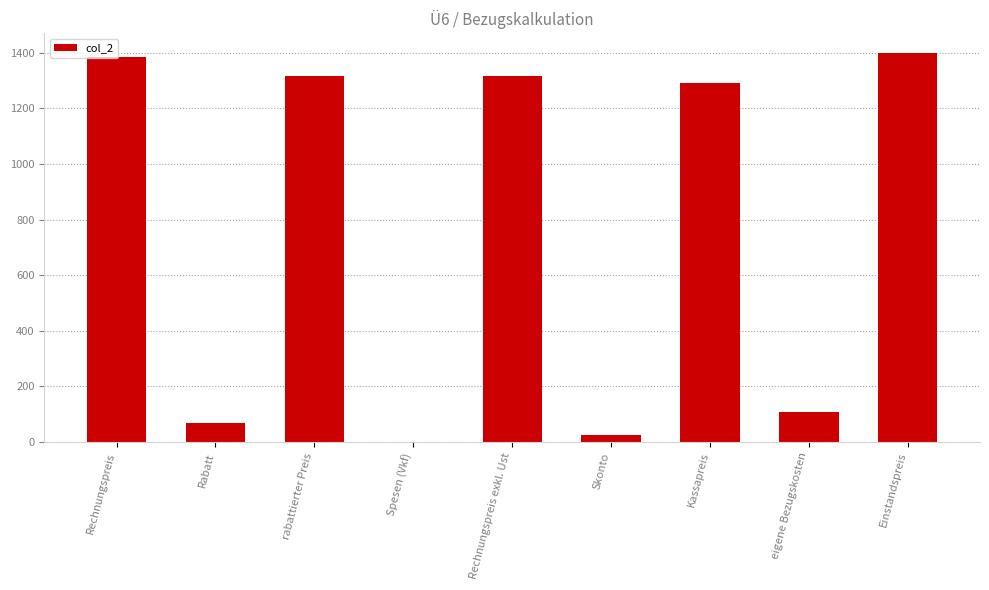

The chart shows a value of 437.6 at rabattierter Preis. True or false?

False